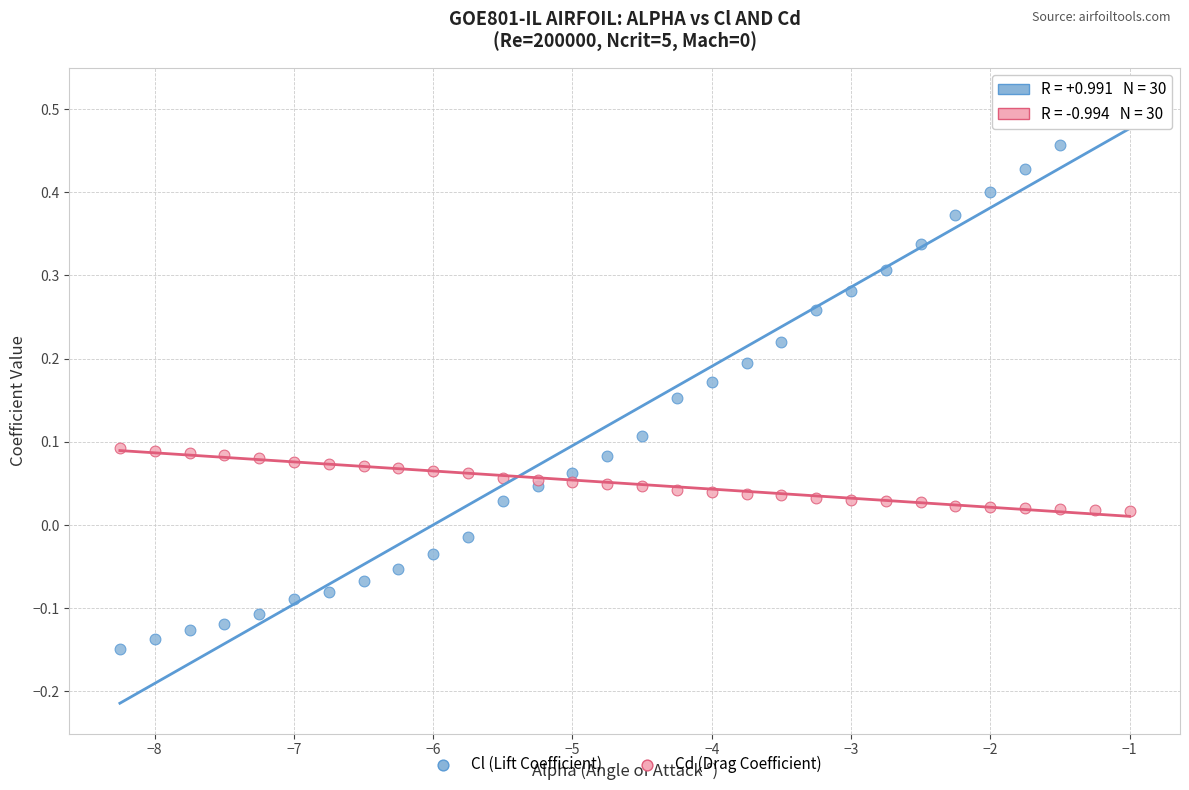

Which series reaches the maximum Y coordinate?

Cl (Lift Coefficient)